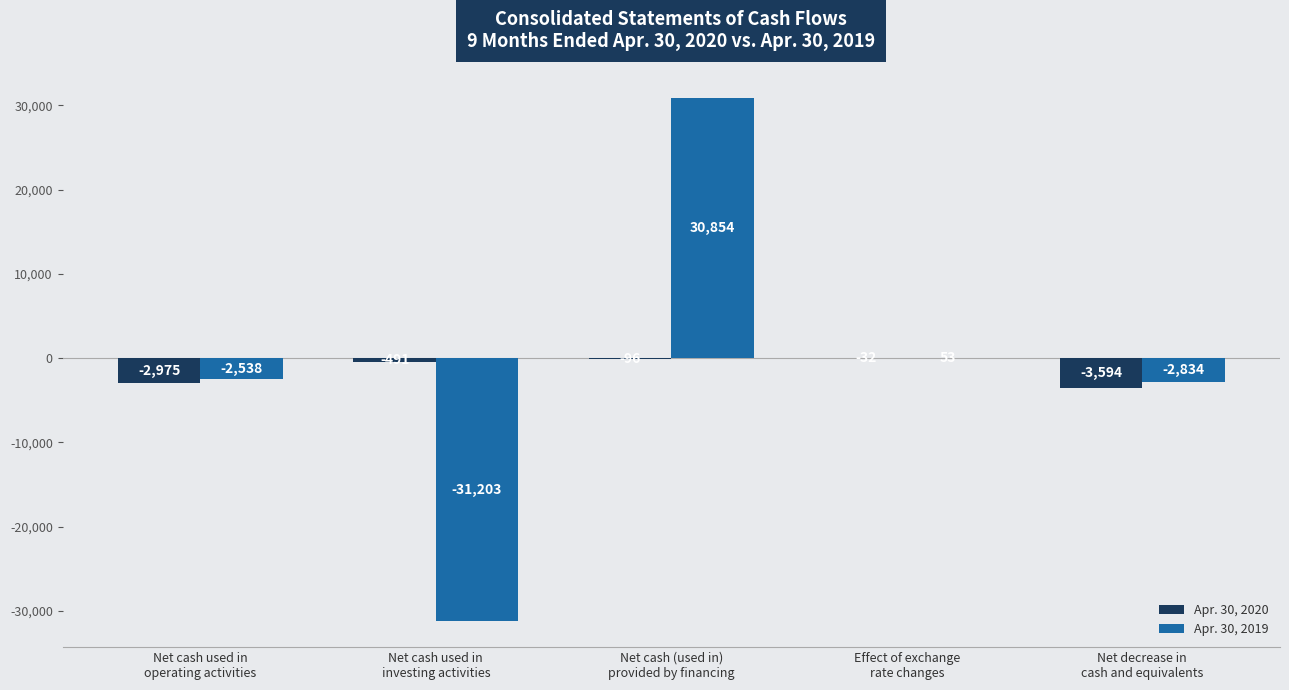

What is the sum of all Apr. 30, 2020 values?

-7188